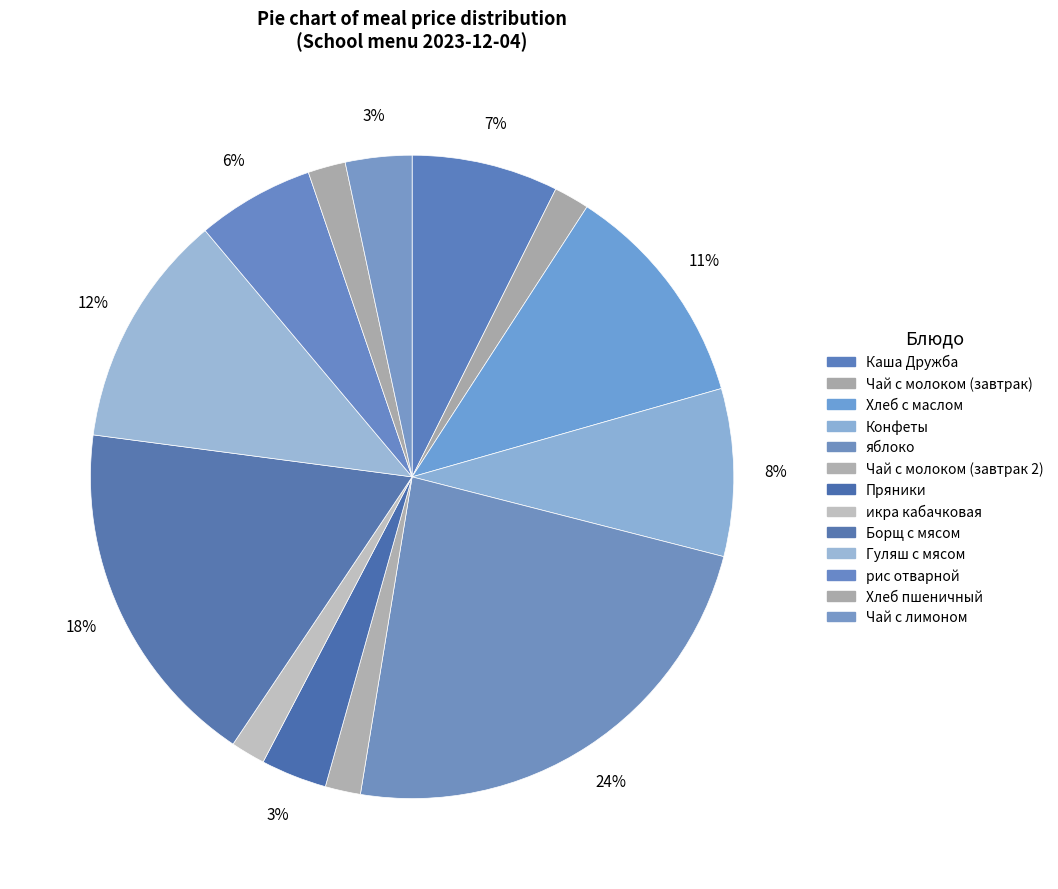

The Пряники slice represents 3% of the pie. True or false?

True